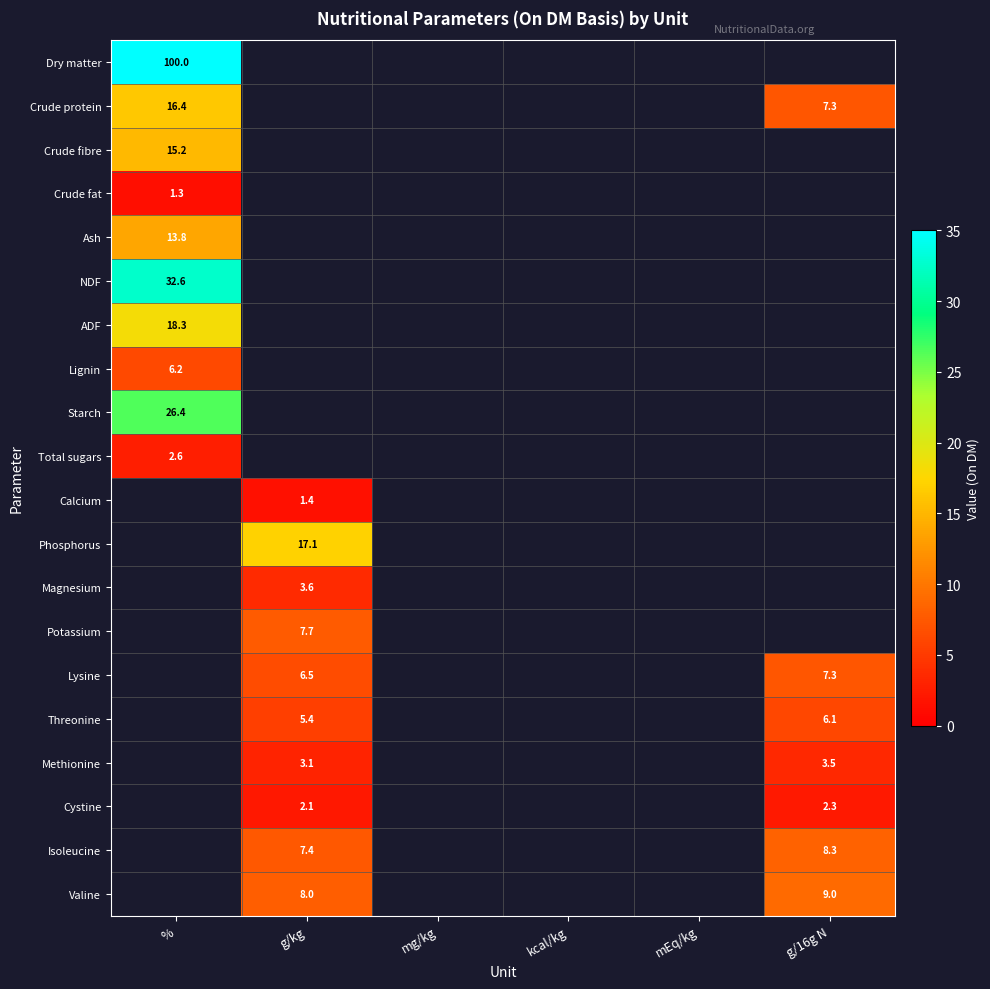

The Crude protein series shows 7.3 at g/16g N. True or false?

True